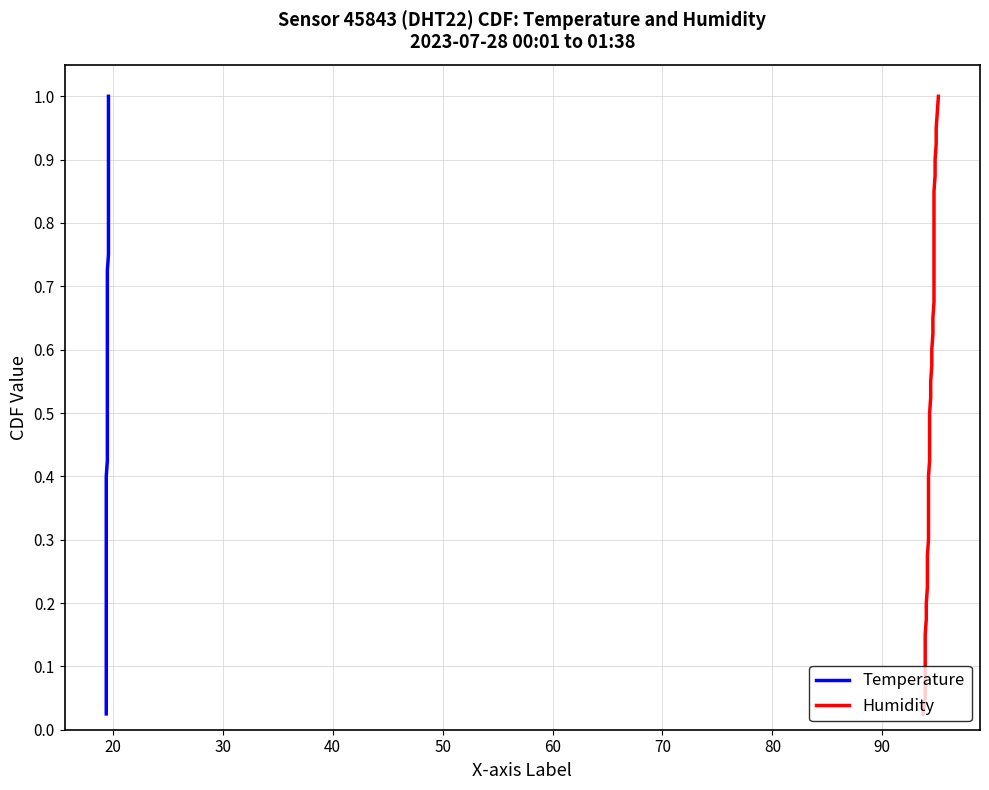

True or false: Temperature and Humidity intersect in this chart.

False